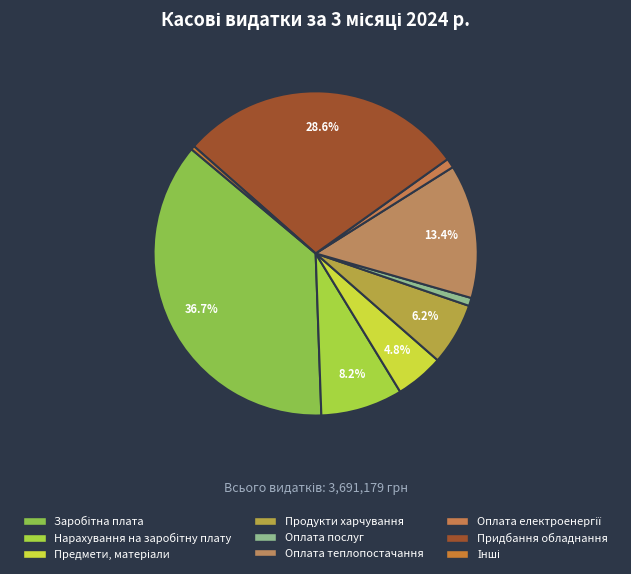

Which has a higher value, Оплата послуг or Заробітна плата?

Заробітна плата